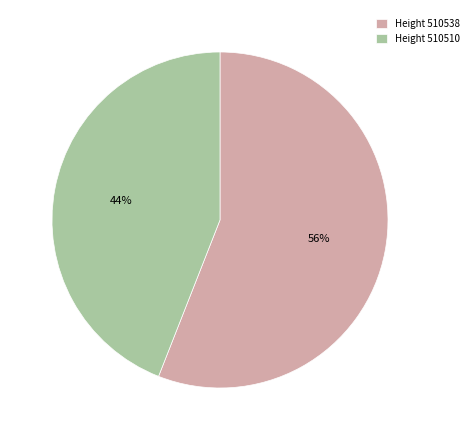

How many slices are in this pie chart?

2